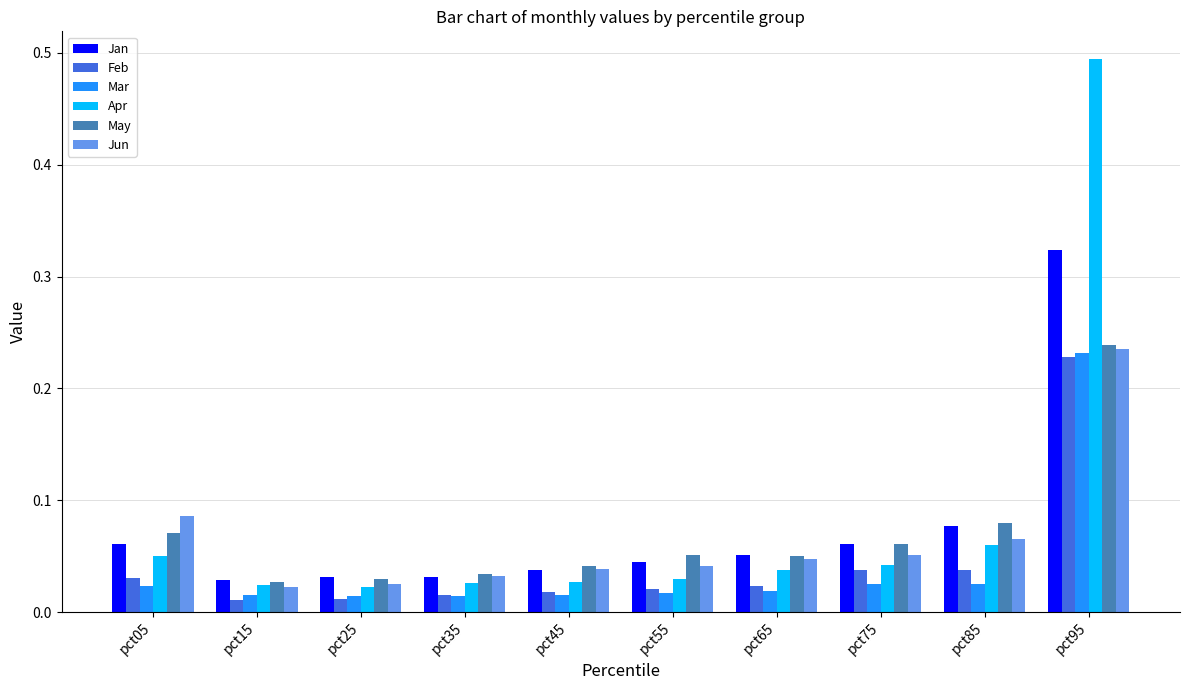

At which category does the chart reach its peak across all series?

pct95